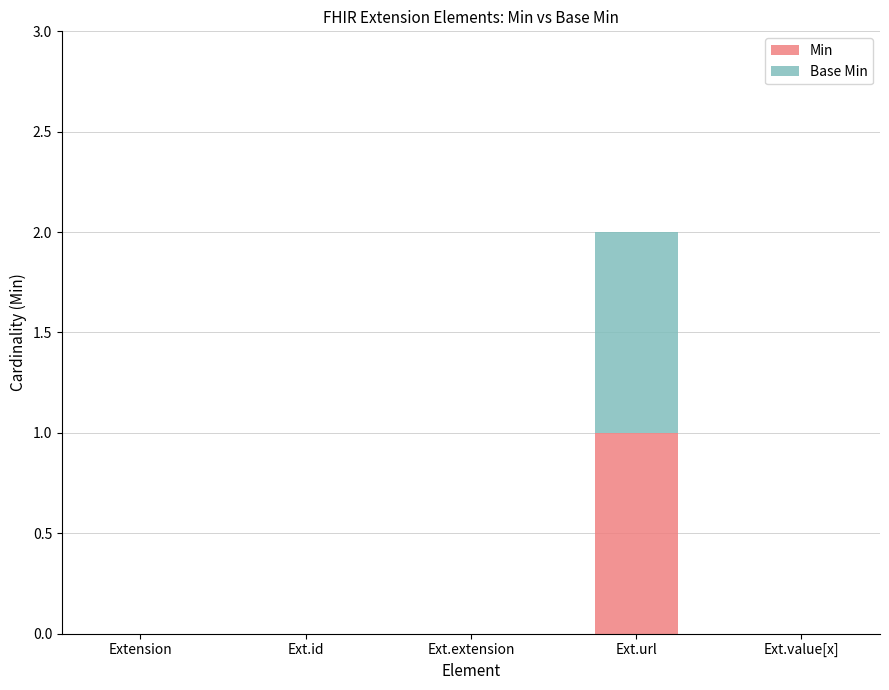

At which label does Min reach its peak?

Ext.url